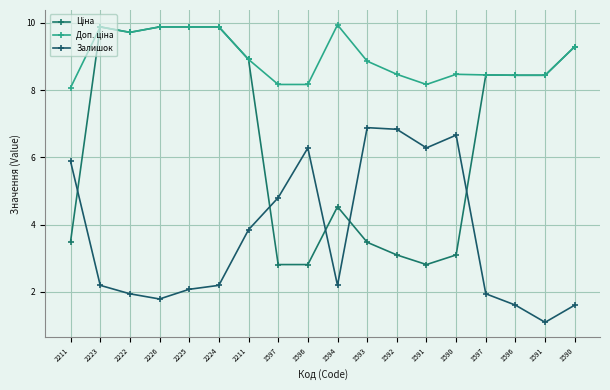

What is the label of the 4th point from the right?

1597